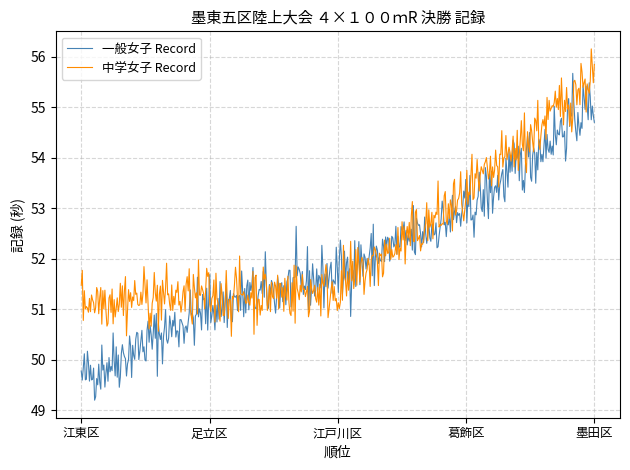

After their last crossing, which series has the higher values: 一般女子 Record or 中学女子 Record?

中学女子 Record